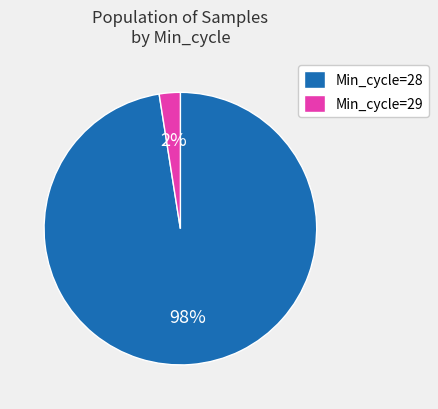

True or false: Min_cycle=29 accounts for 2% of the total.

True